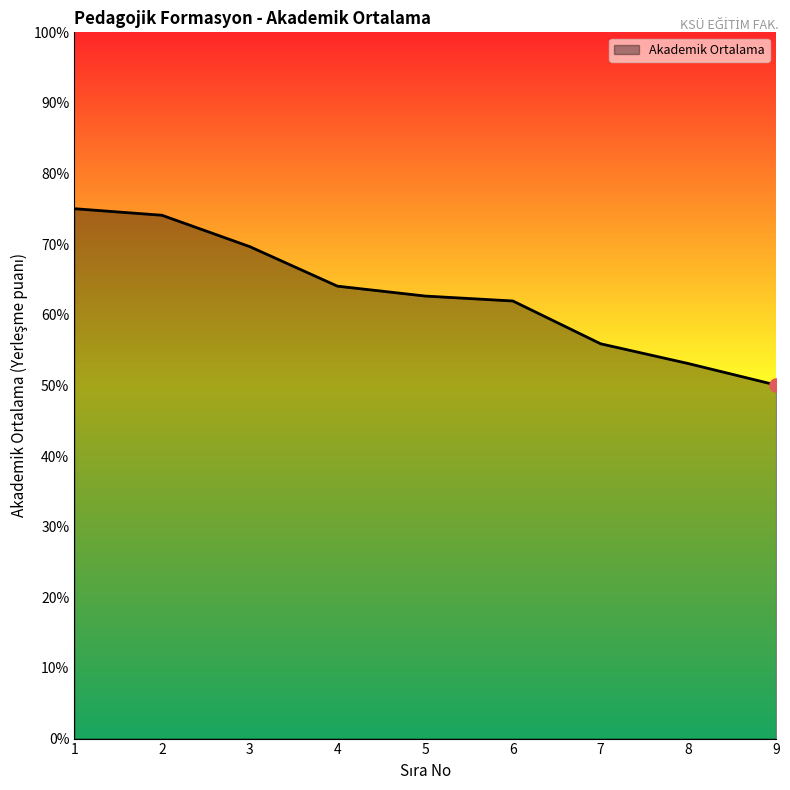

Between 7 and 2, which is larger?

2